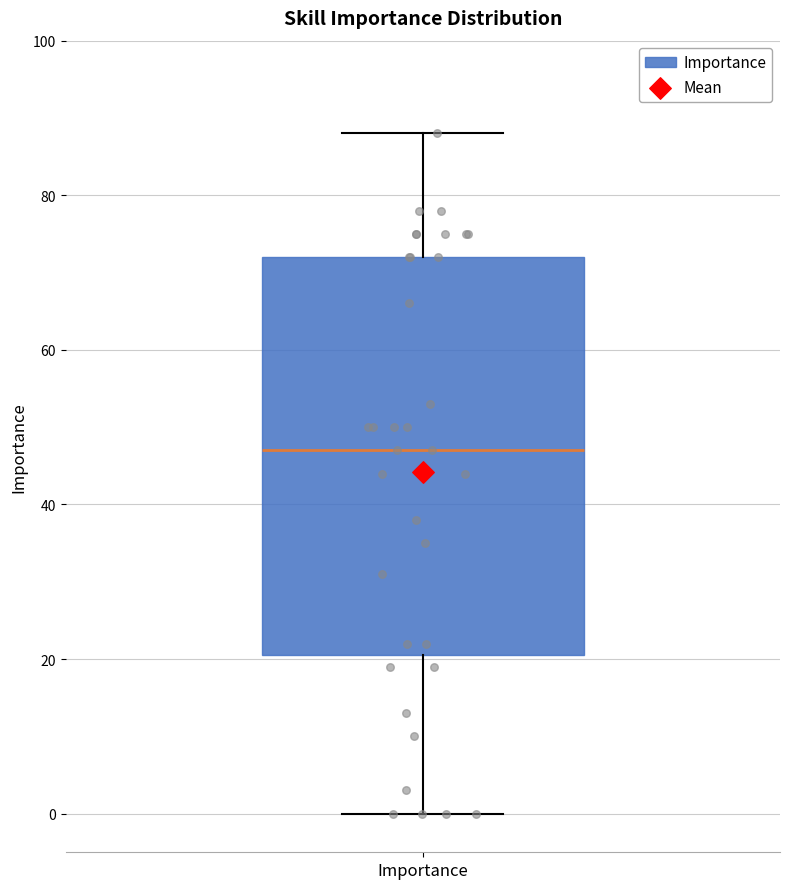

Where is the lower edge of the box for Importance on the y-axis? The values are not printed on the chart, so give them approximately, as read against the axis.

20